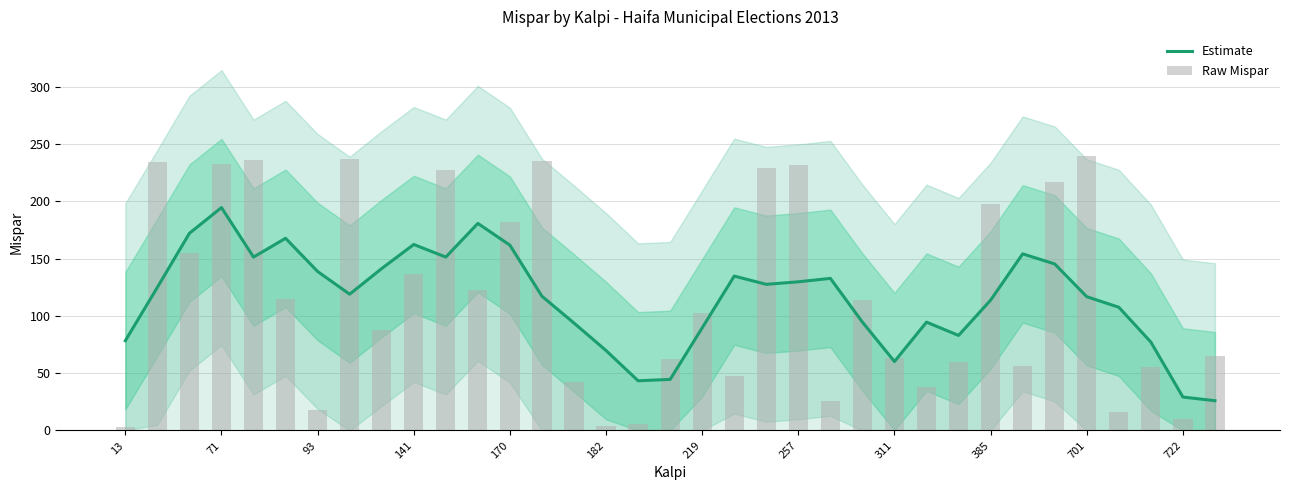

What is the maximum value for Estimate?

194.6